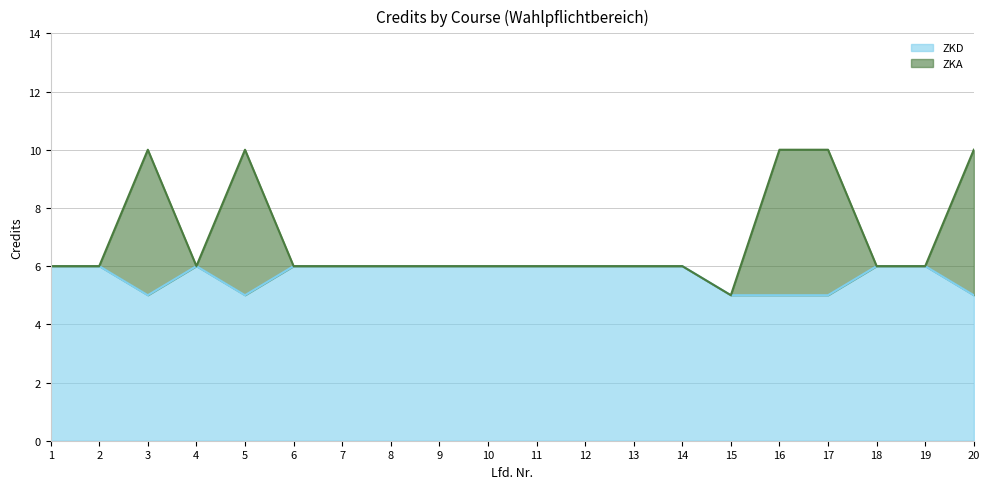

What is the lowest value of the ZKD series?

5